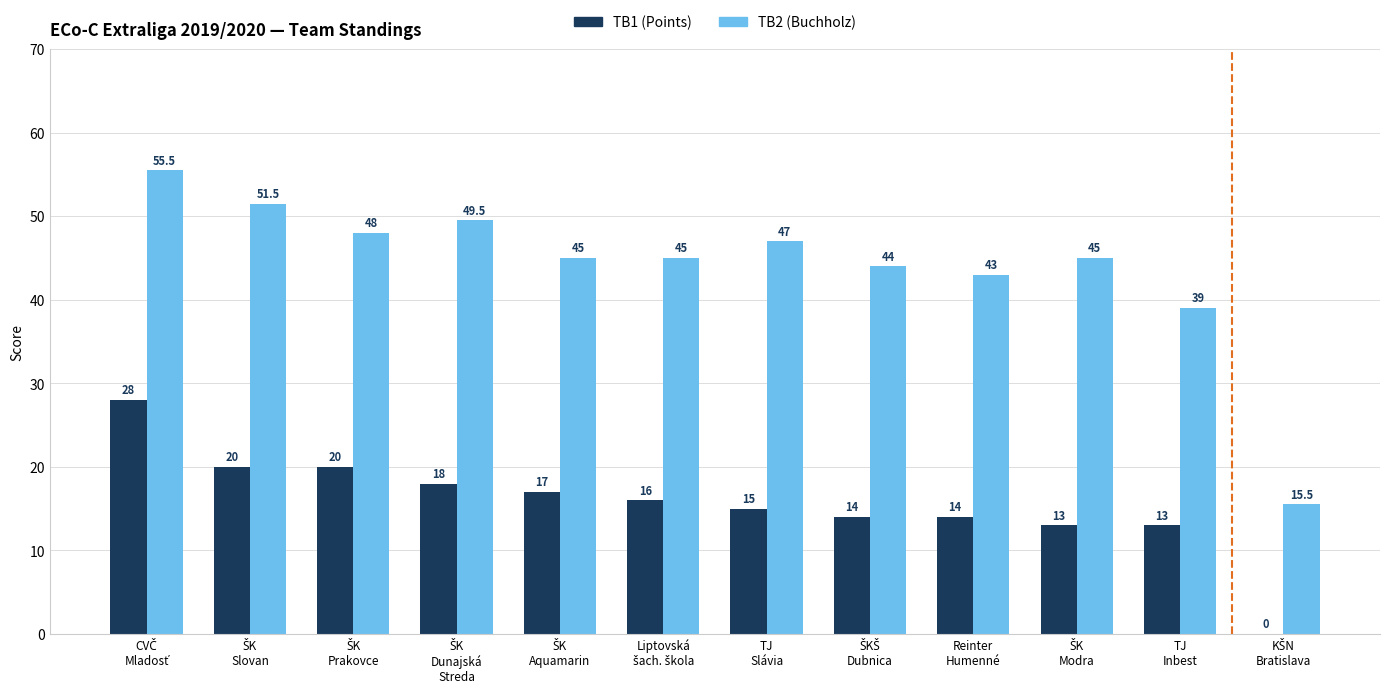

How many series are shown in this chart?

2